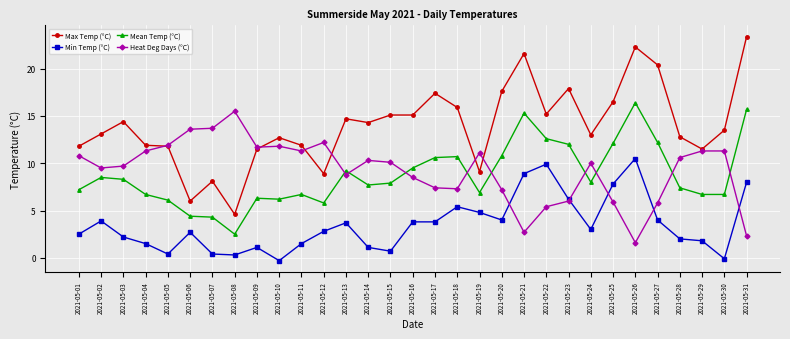

True or false: Heat Deg Days (°C) has more than 2 interior local peaks.

True